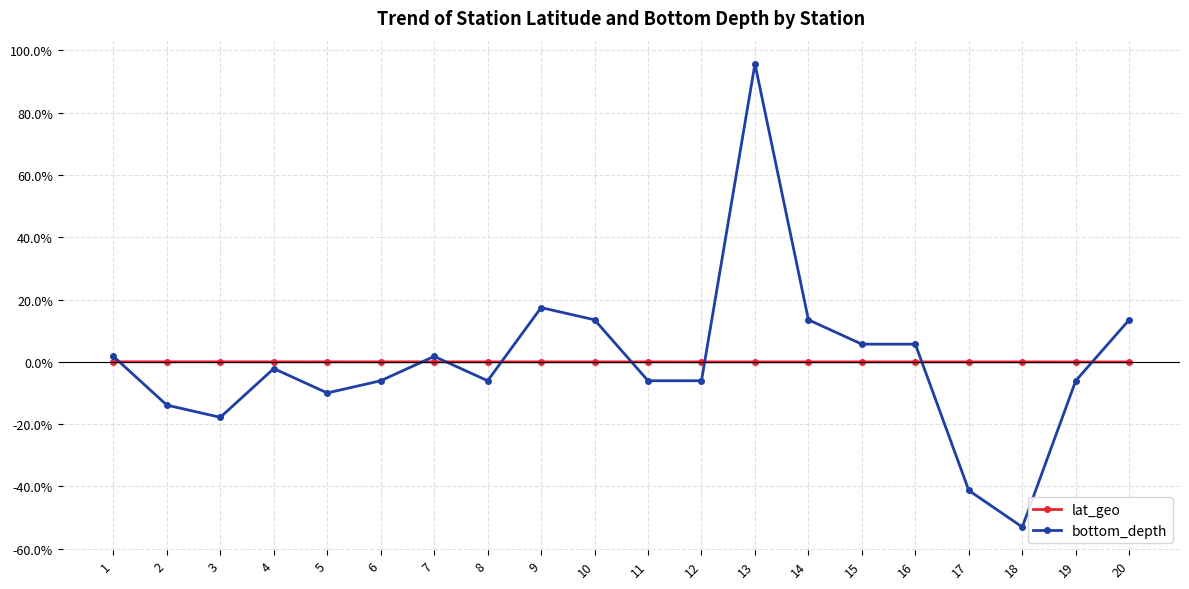

List the series in order of their peak value, highest first.

bottom_depth, lat_geo